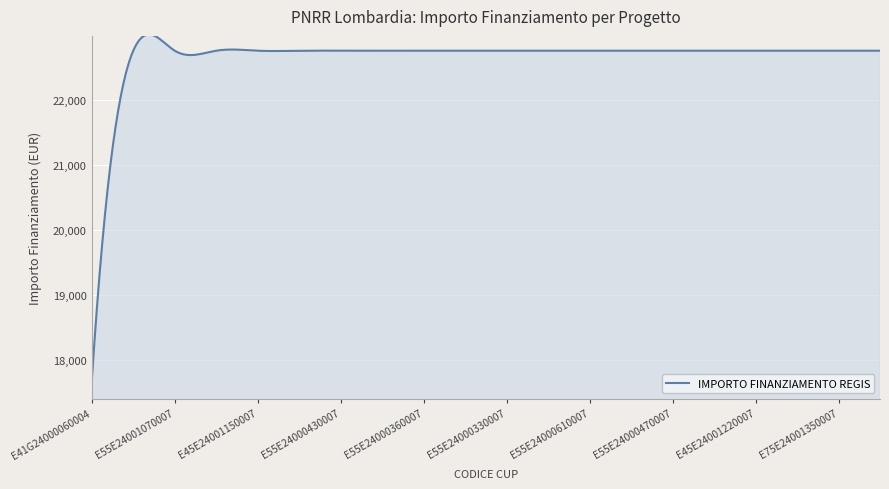

True or false: the data has more than 0 interior local peaks.

True